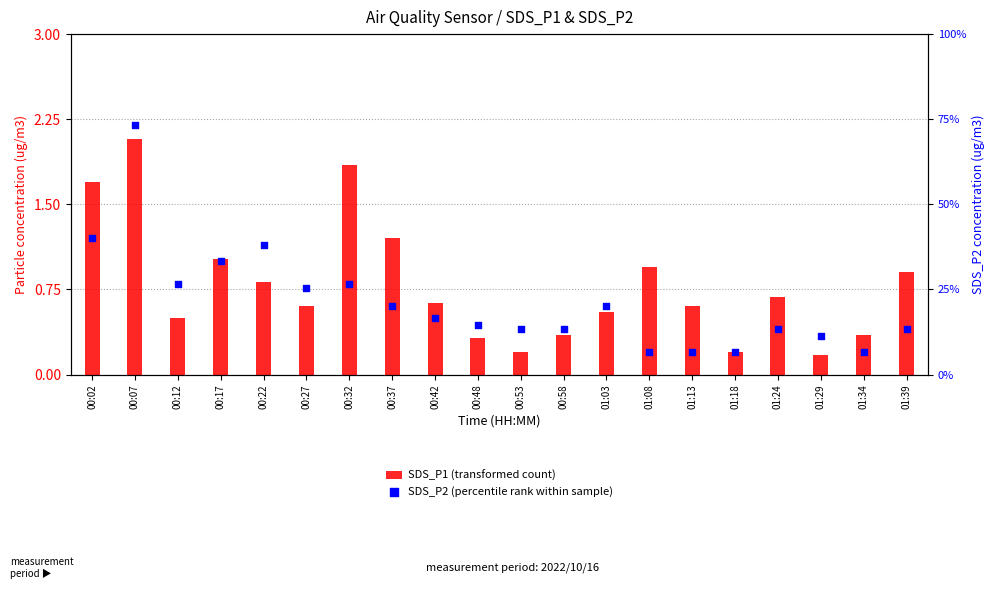

At how many categories does at least one series exceed 1?

5